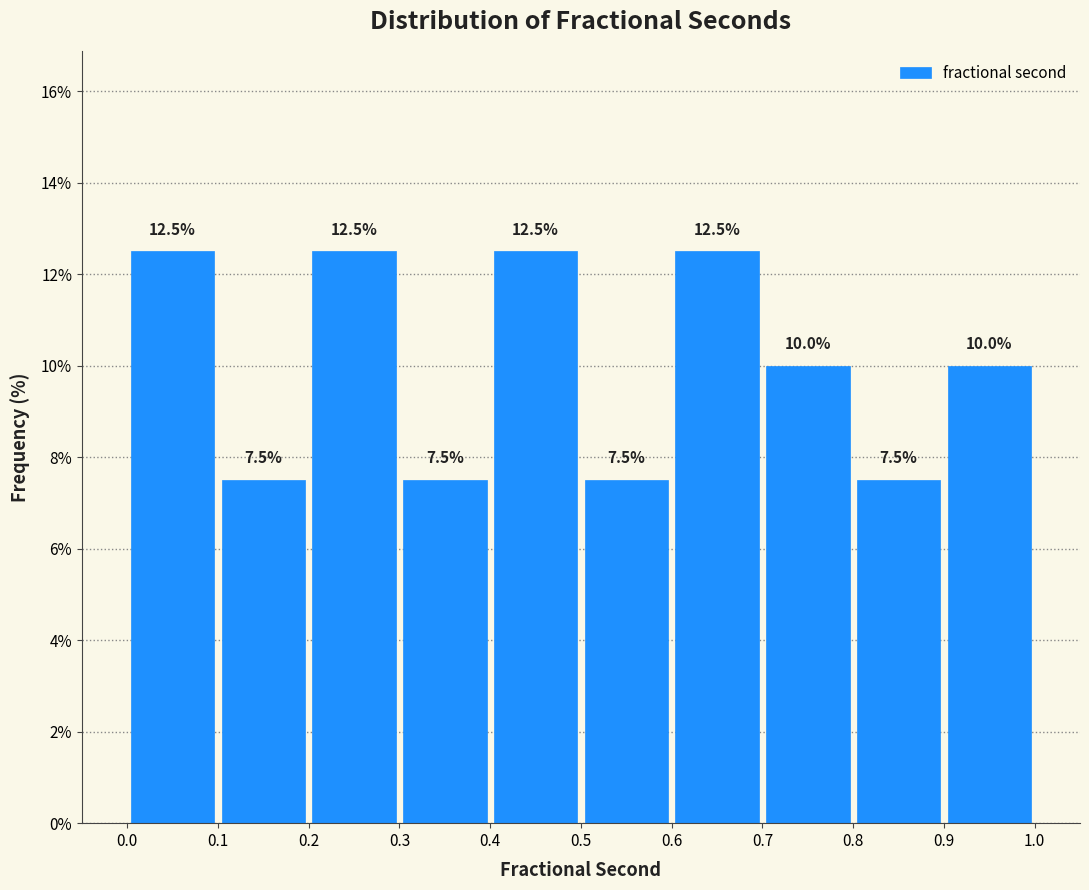

Reading left to right, list every bar in this chart as the range it spans on the x-axis followed by its height.

0.0 to 0.1: 12.5
0.1 to 0.2: 7.5
0.2 to 0.3: 12.5
0.3 to 0.4: 7.5
0.4 to 0.5: 12.5
0.5 to 0.6: 7.5
0.6 to 0.7: 12.5
0.7 to 0.8: 10.0
0.8 to 0.9: 7.5
0.9 to 1.0: 10.0